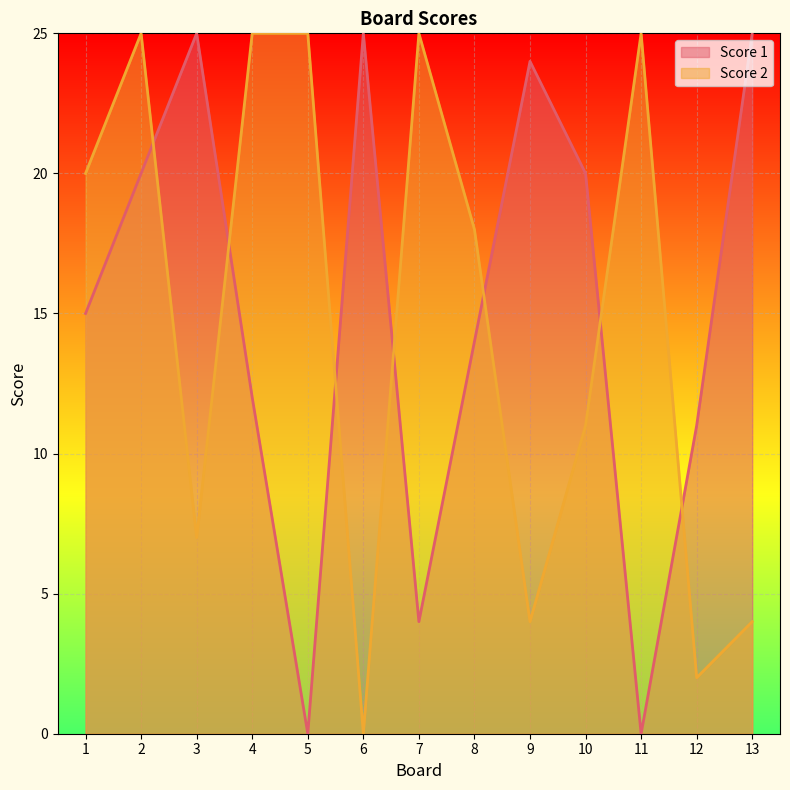

List the series in order of their peak value, highest first.

Score 1, Score 2